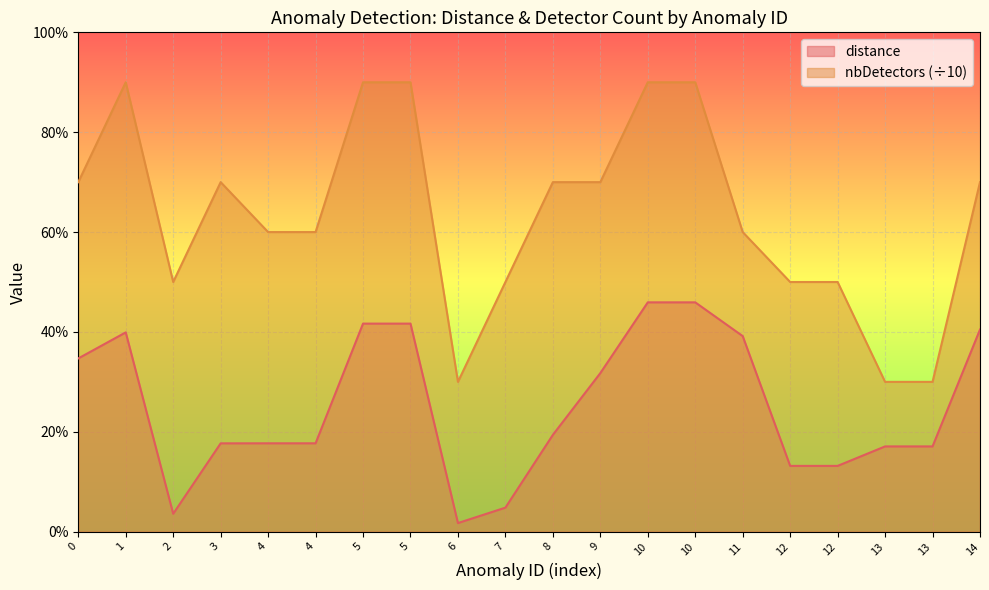

Which category has the lowest value across all series?

6